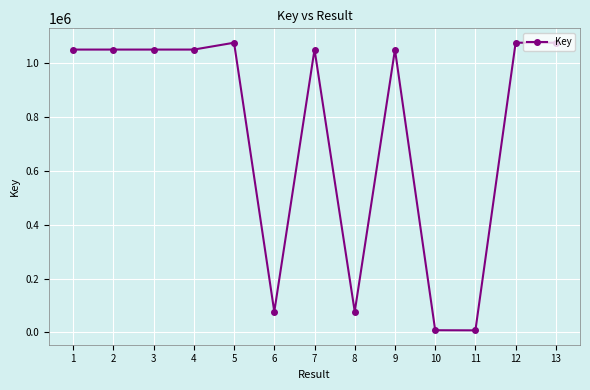

True or false: the data has more than 1 interior local peaks.

True